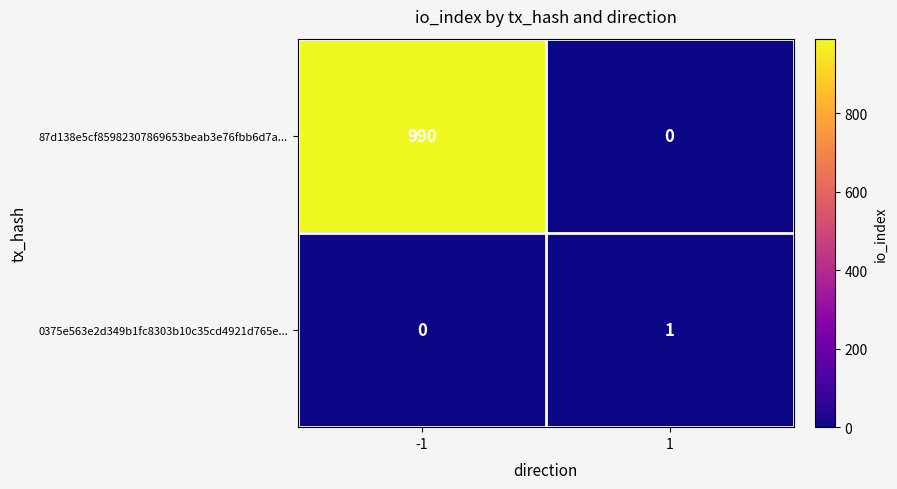

The 0375e563e2d349b1fc8303b10c35cd4921d765e... series shows 0 at -1. True or false?

True